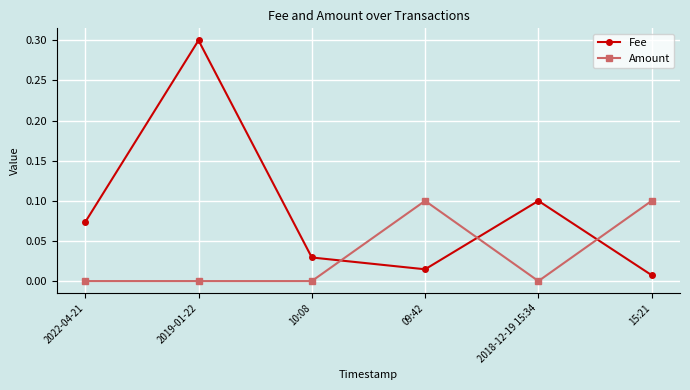

How many times do Fee and Amount cross each other?

3